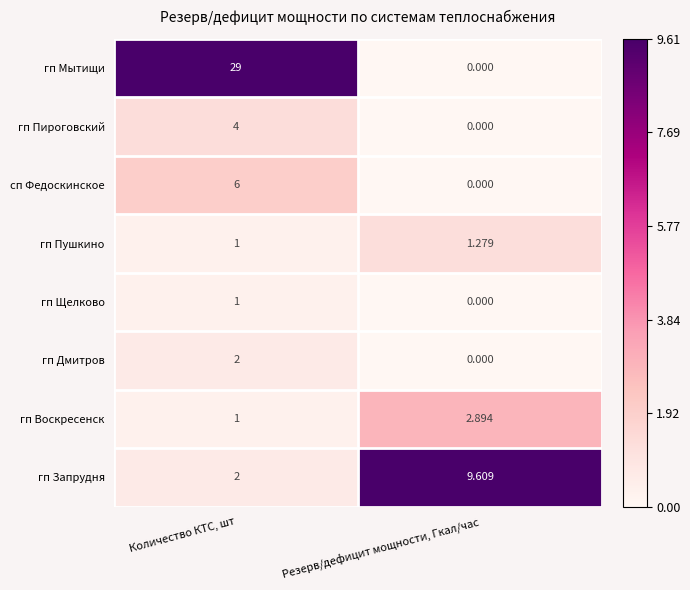

Which category has the lowest value across all series?

Резерв/дефицит мощности, Гкал/час